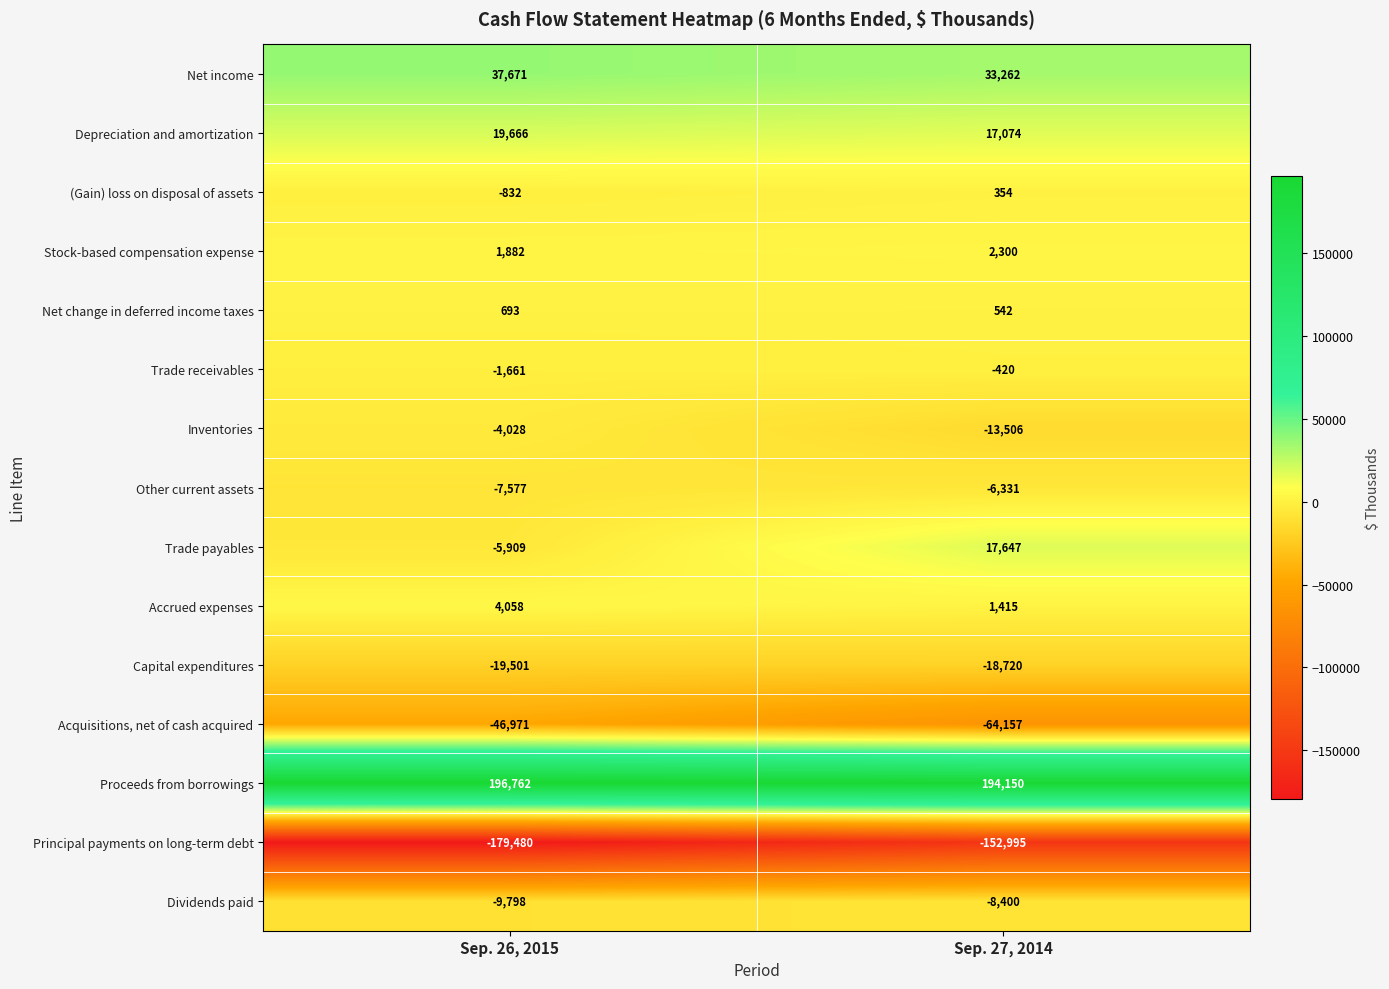

Which series has the largest total across all categories?

Proceeds from borrowings